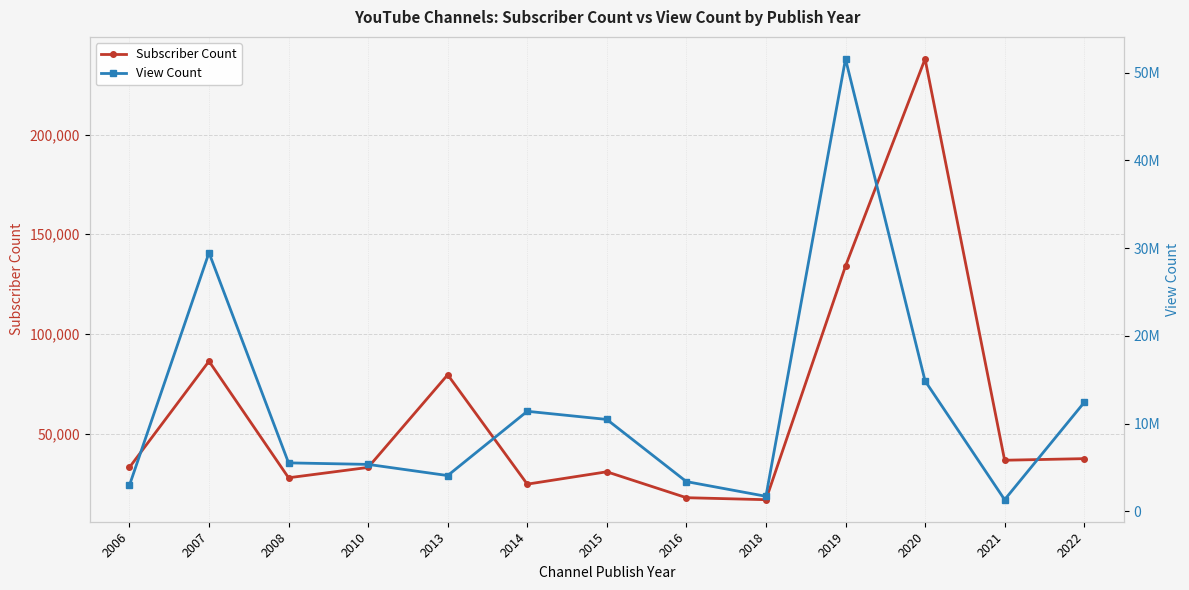

At how many categories does at least one series exceed 34488499?

1